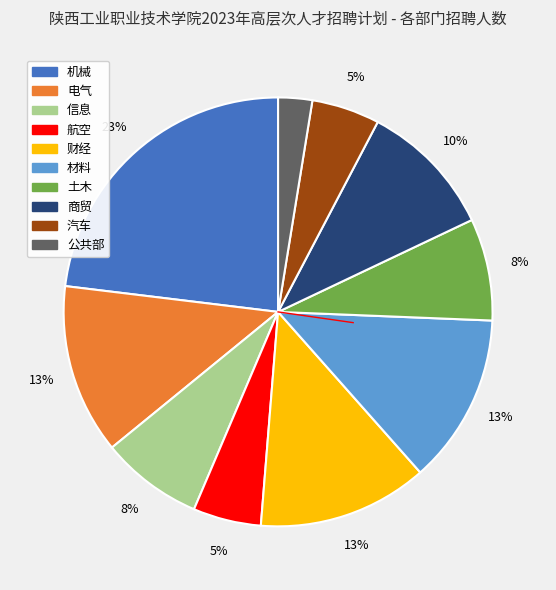

Do 信息 and 财经 together represent more than half of the pie?

No